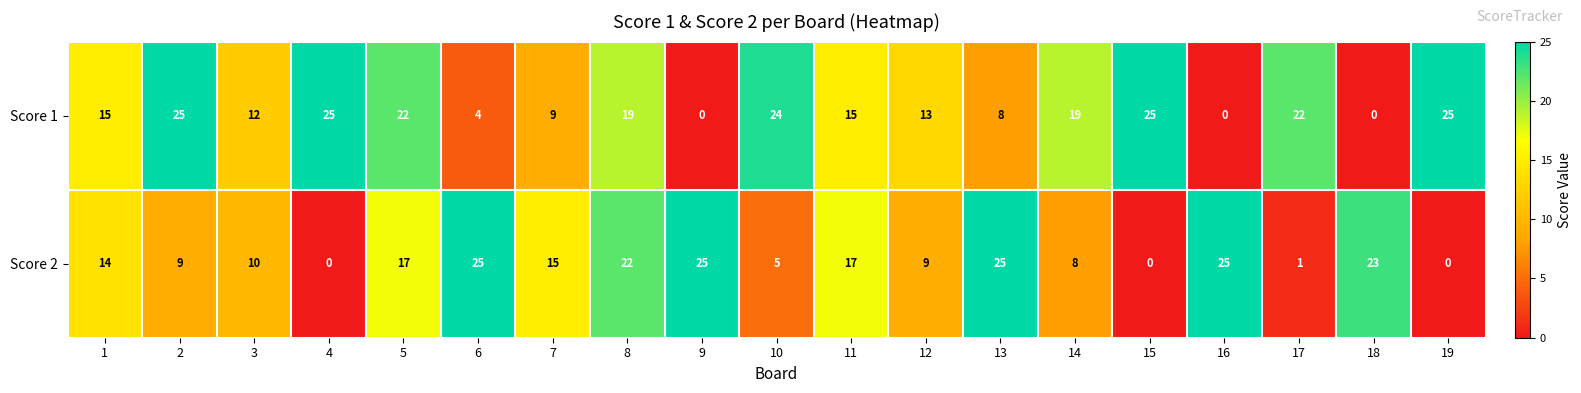

Count the number of categories in the chart.

19